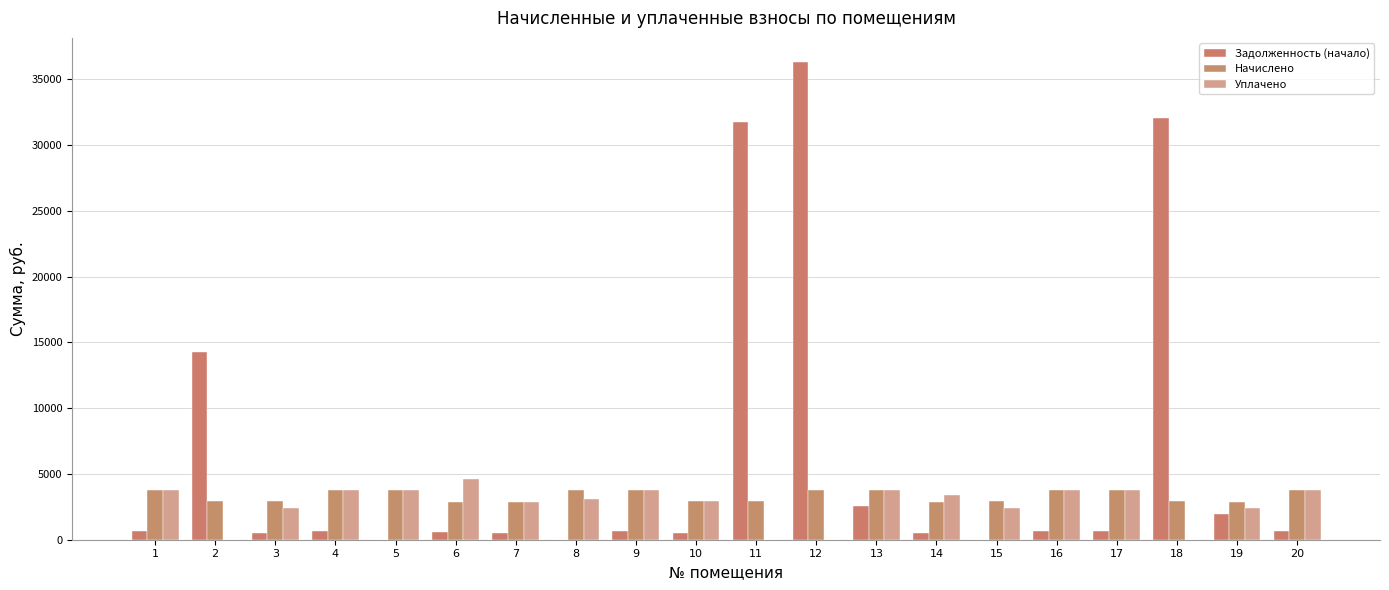

What is the sum of all Уплачено values?

54473.5